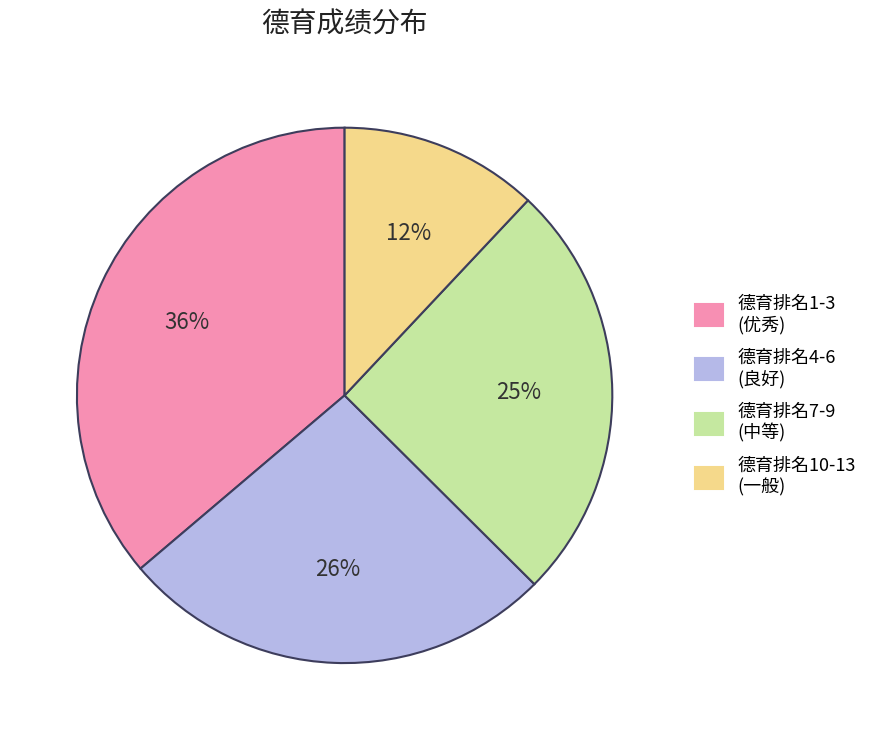

Is there any slice that represents more than half of the pie?

No